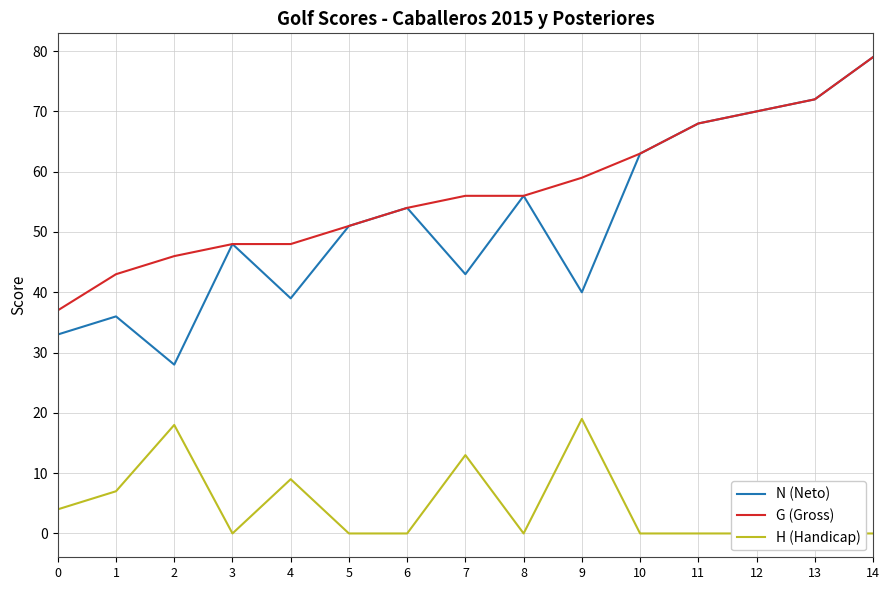

Which has a higher value, 5 or 3?

5